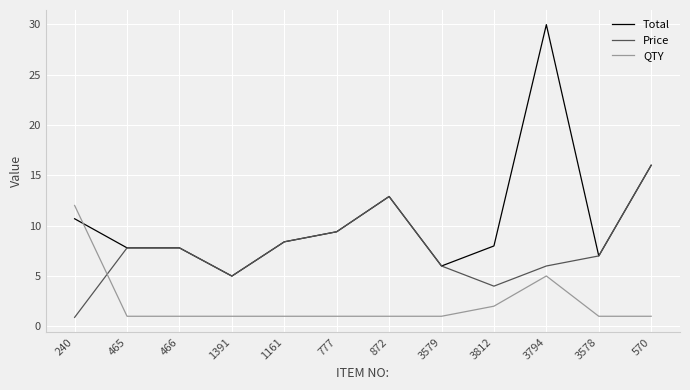

What is the difference between the maximum and minimum values in the Price series?

15.1